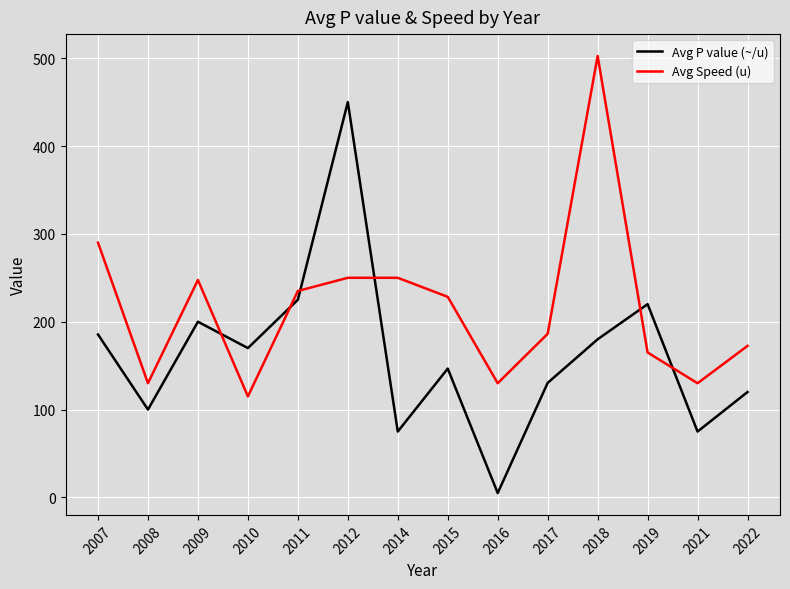

Rank the series at 2021 from highest to lowest value.

Avg Speed (u), Avg P value (~/u)